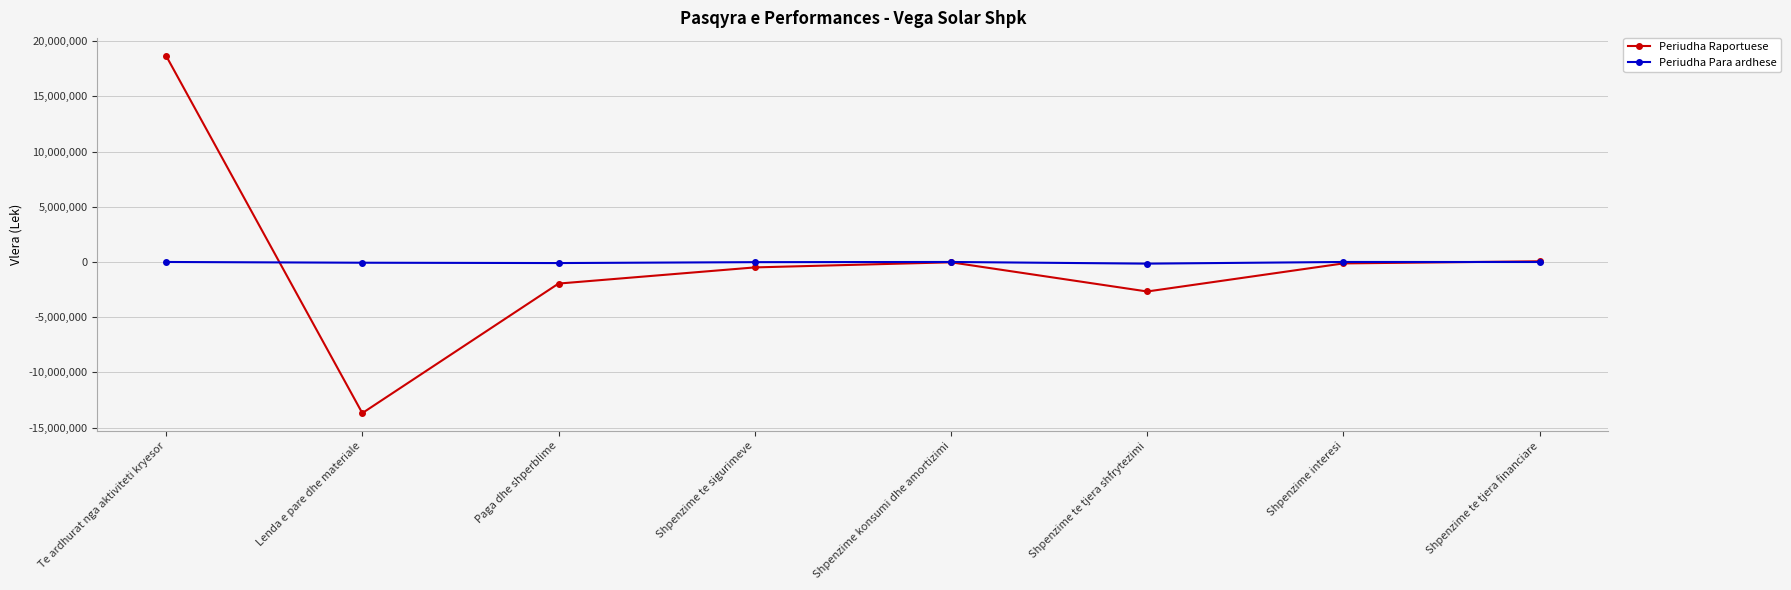

True or false: Periudha Raportuese has a value of -1955384 at Paga dhe shperblime.

True